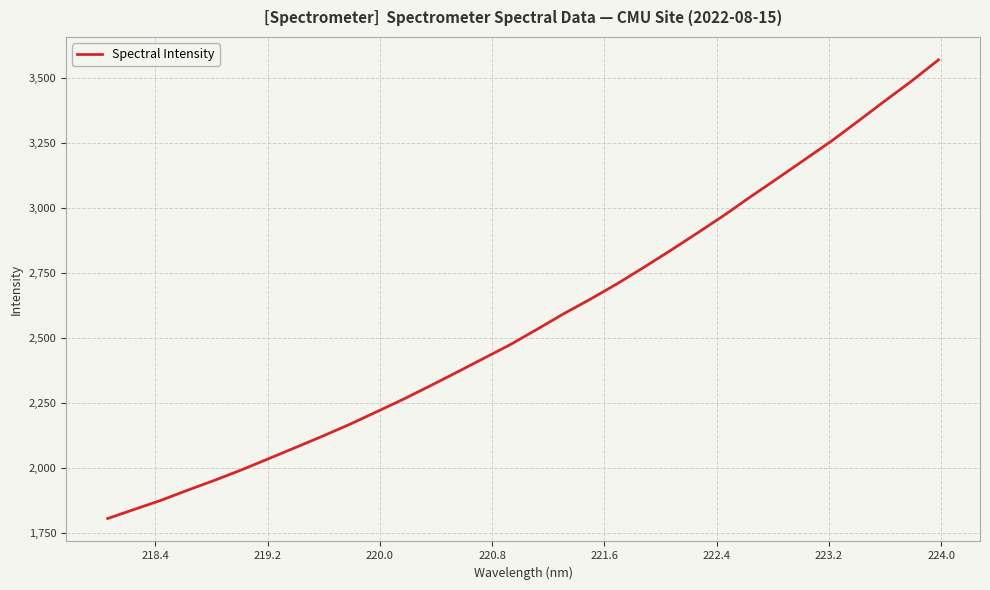

What is the maximum value shown in the chart?

3570.9